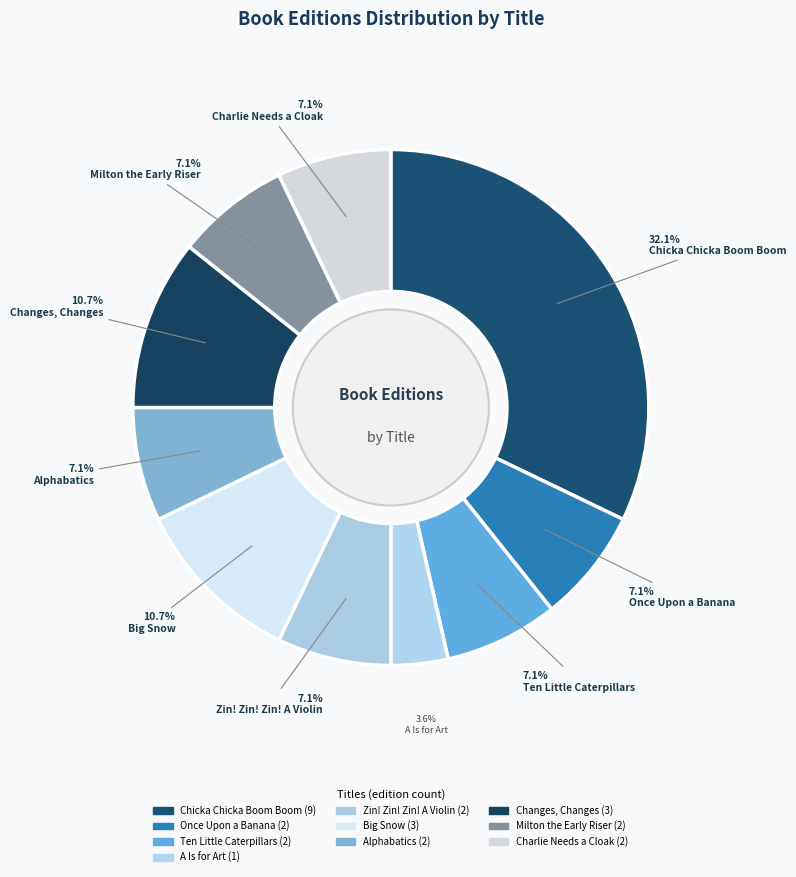

How many slices are in this pie chart?

10